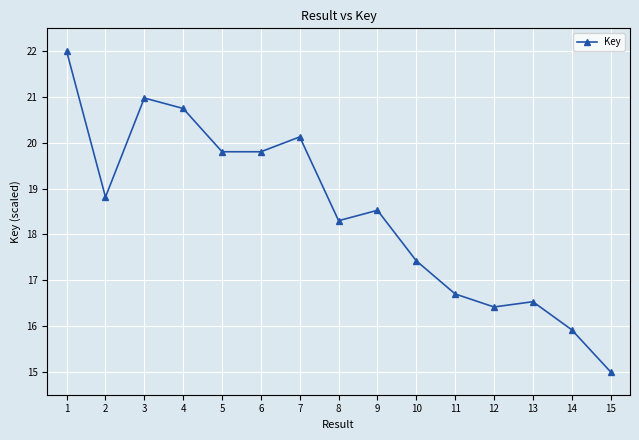

What is the value of the 3rd point from the left?

21.0